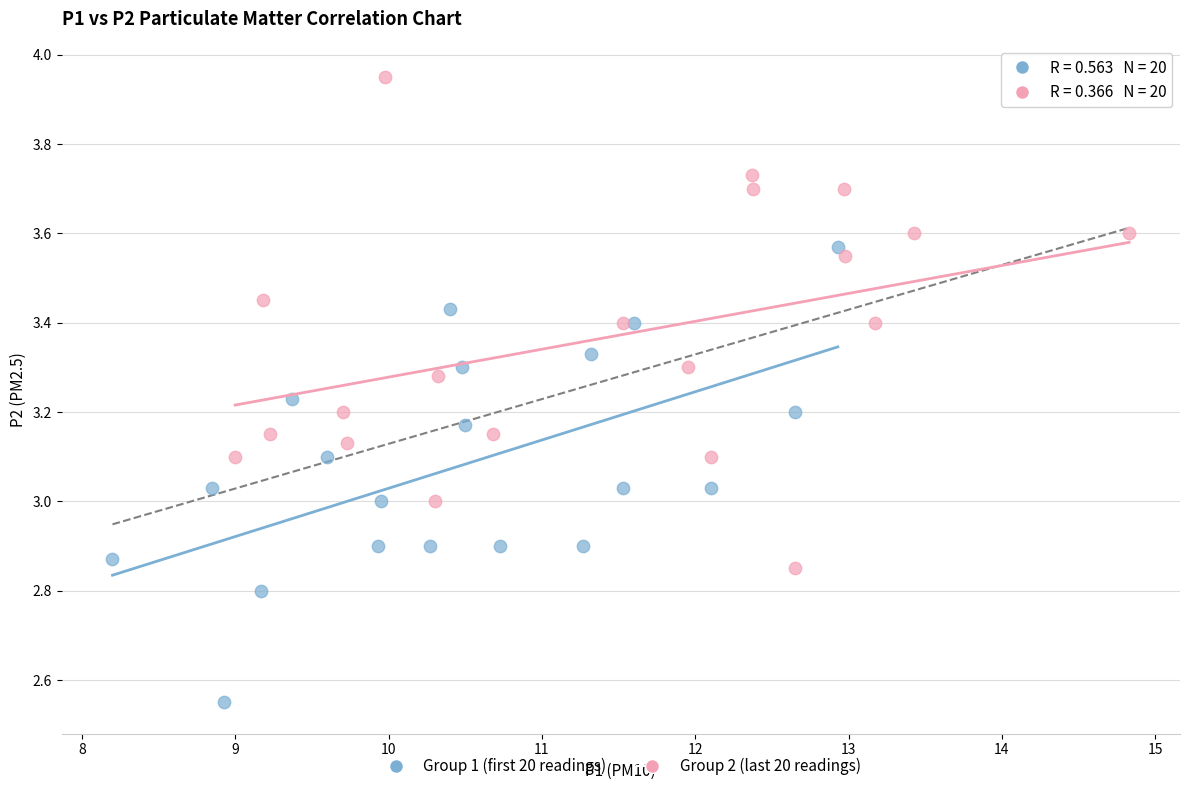

Which series contains the lowest Y value?

Group 1 (first 20 readings)